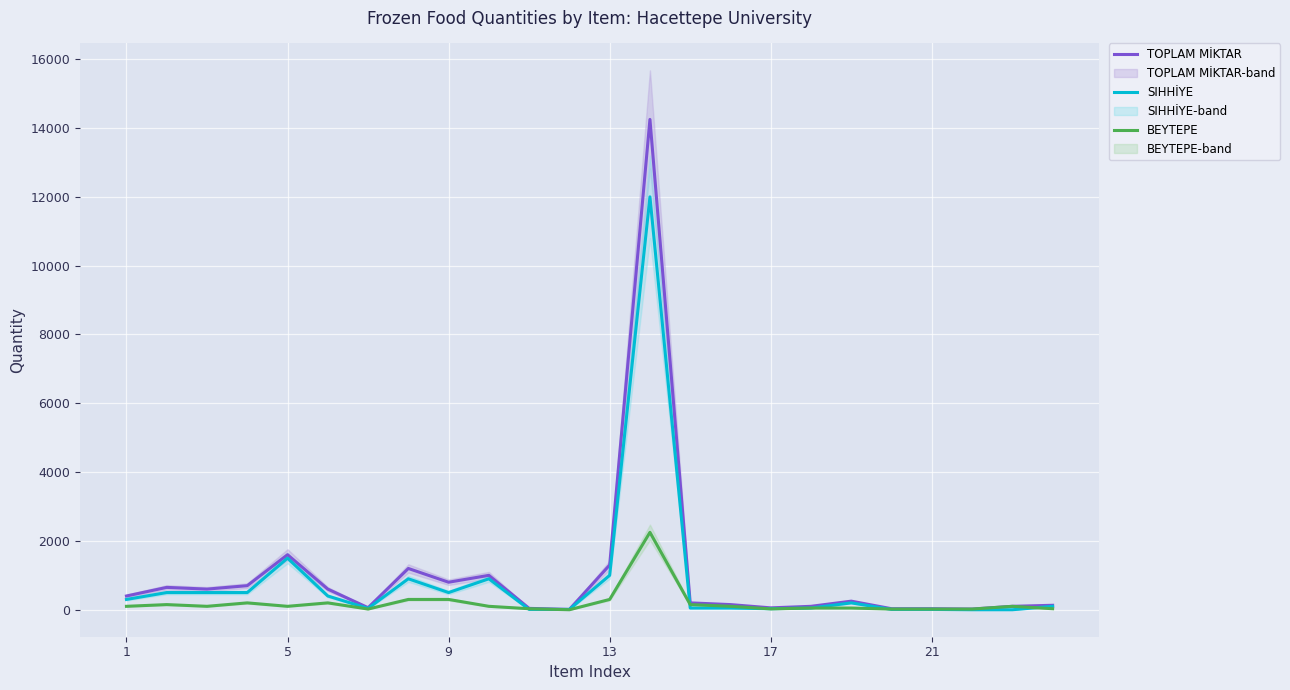

What is the average value of the BEYTEPE series?

196